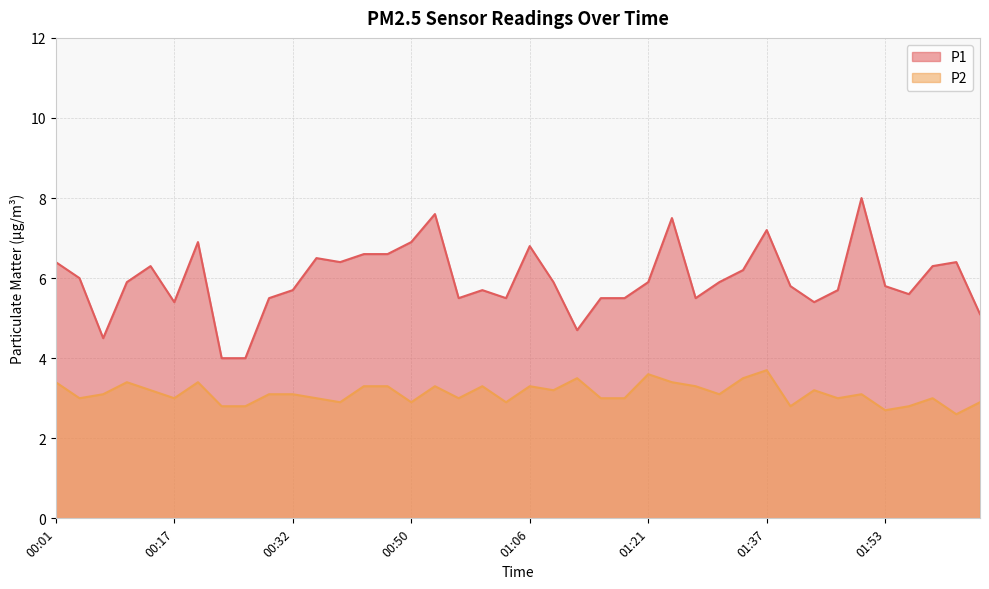

True or false: P1 has more than 1 points higher than both neighbors.

True